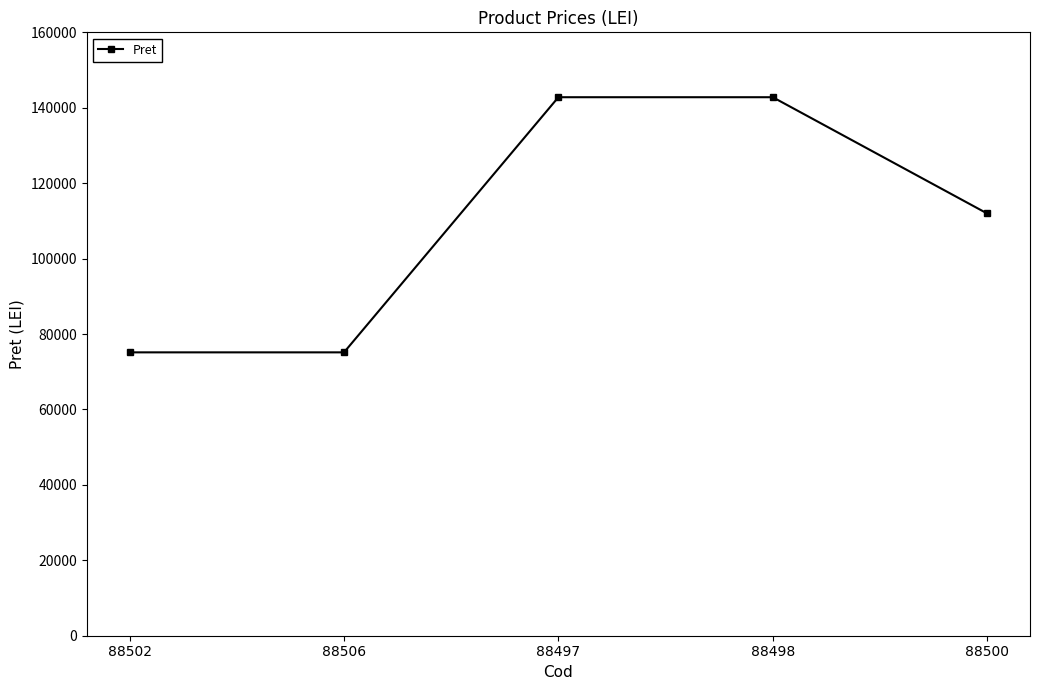

At which label is the value closest to 108967?

88500